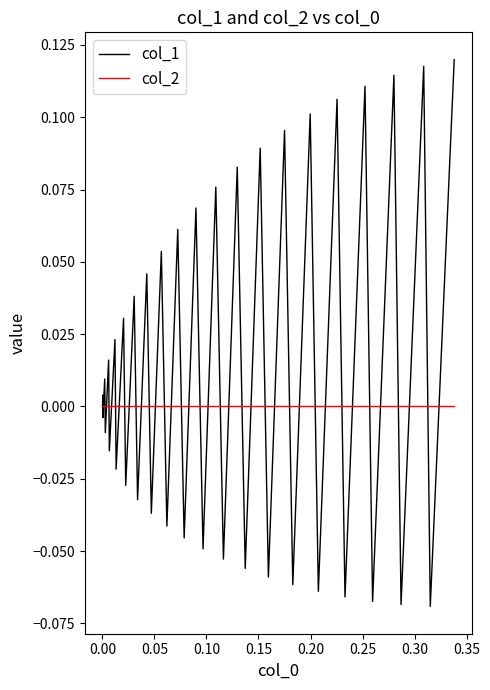

Rank the series by their average value, from highest to lowest.

col_1, col_2